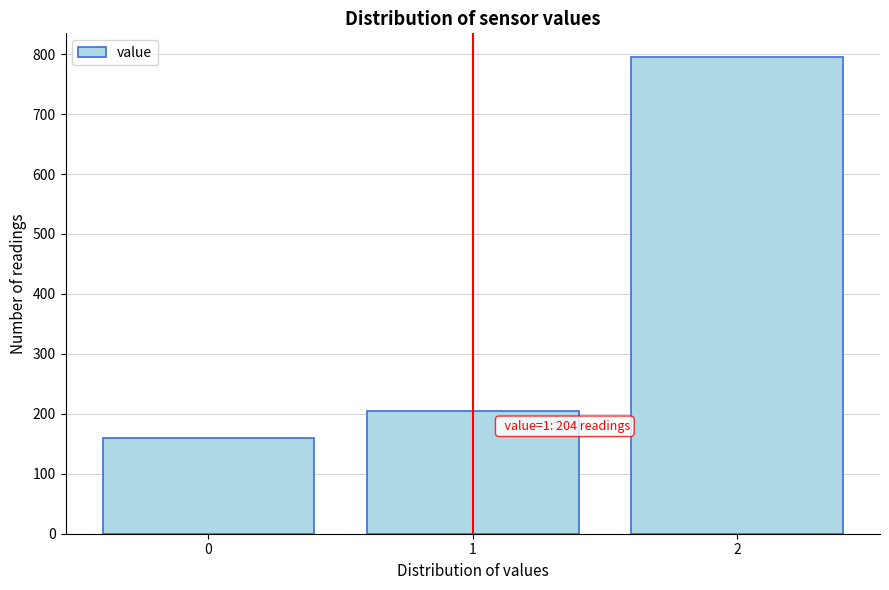

Reading left to right, list all the values displayed in this chart.

159	204	795